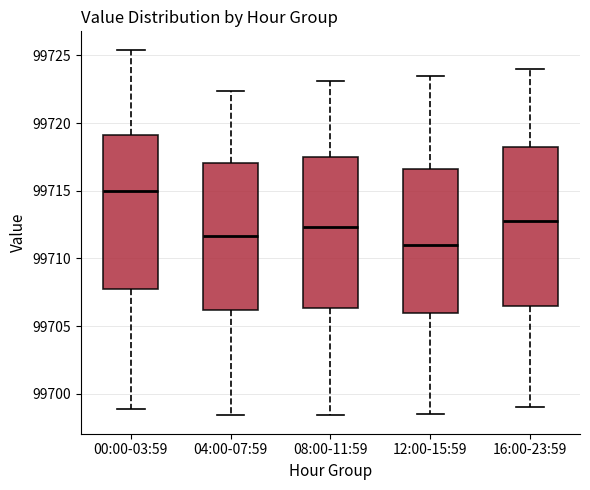

Which box's median line is the lowest?

12:00-15:59